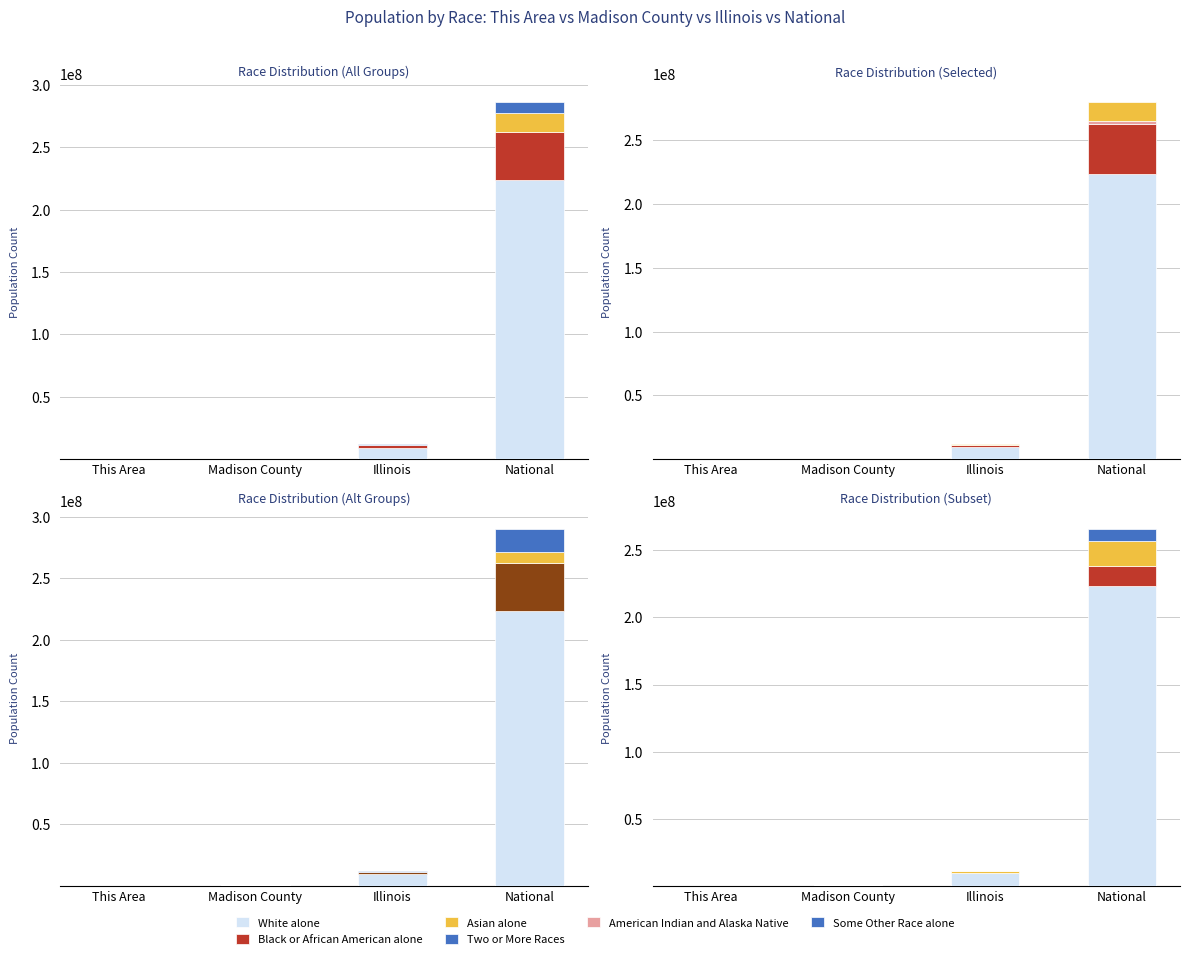

Where does the Black or African American alone series first go above 1866414?

National